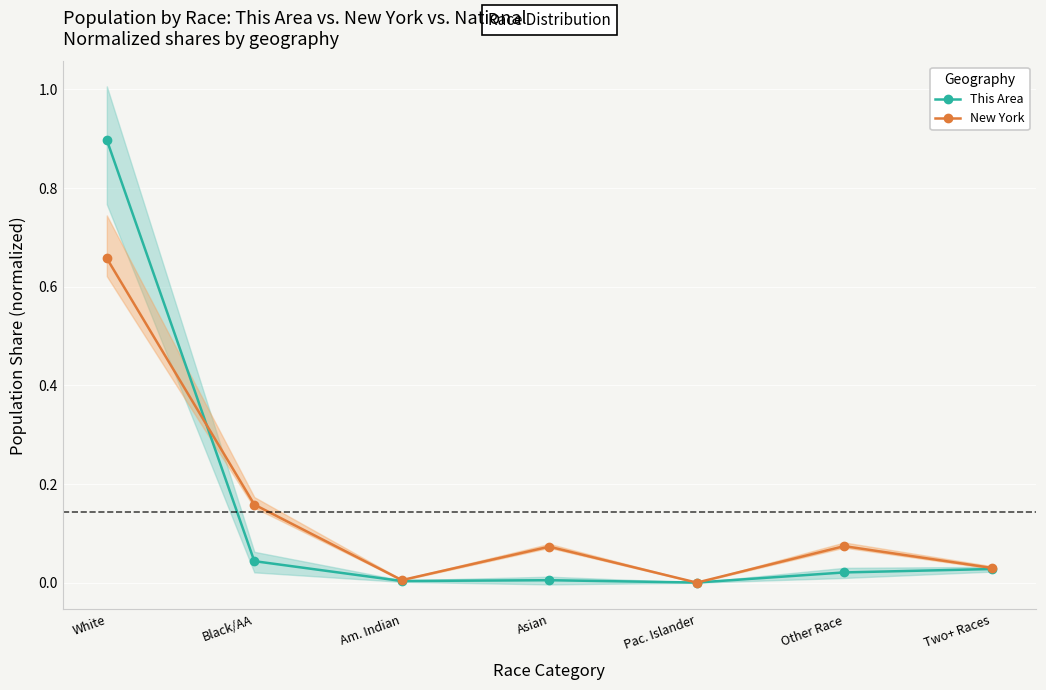

Rank the categories by New York (Indirect) value from highest to lowest.

White, Black/AA, Other Race, Asian, Two+ Races, Am. Indian, Pac. Islander